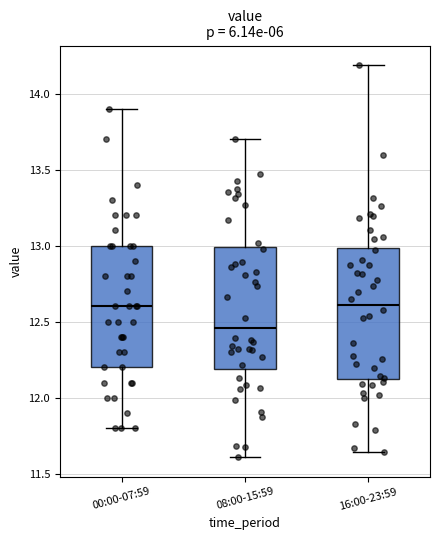

Where does the median line of the box for 16:00-23:59 sit on the y-axis? The values are not printed on the chart, so give them approximately, as read against the axis.

12.60